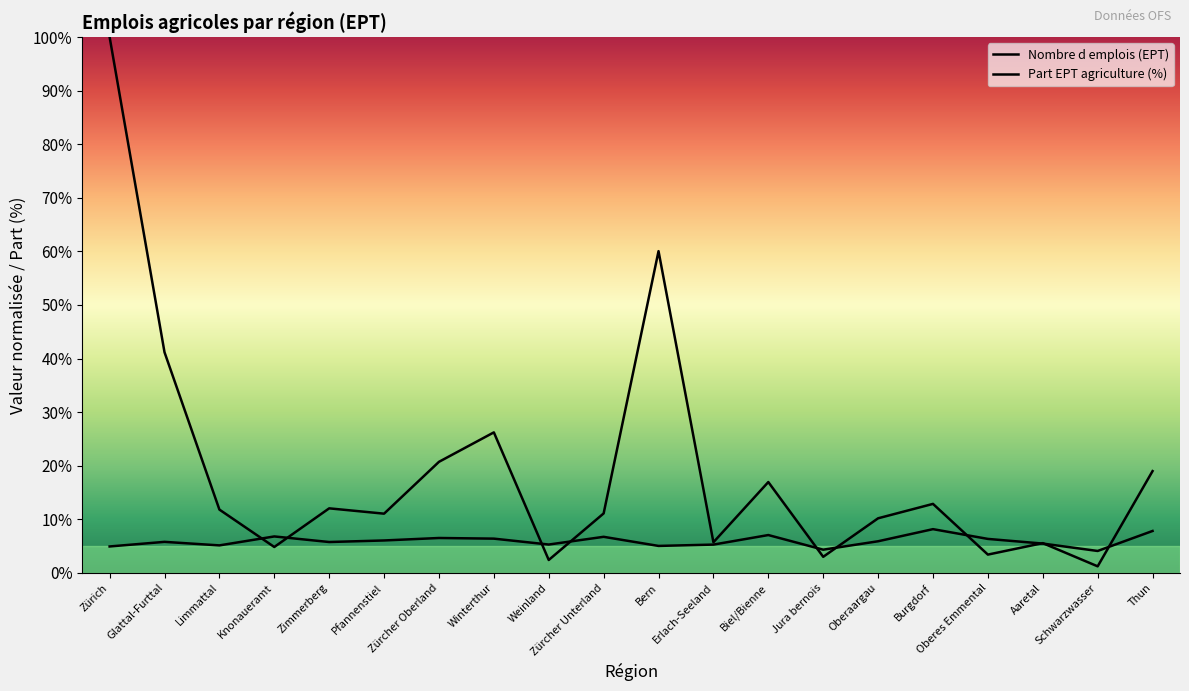

Is this an area chart (filled region under the line)?

No